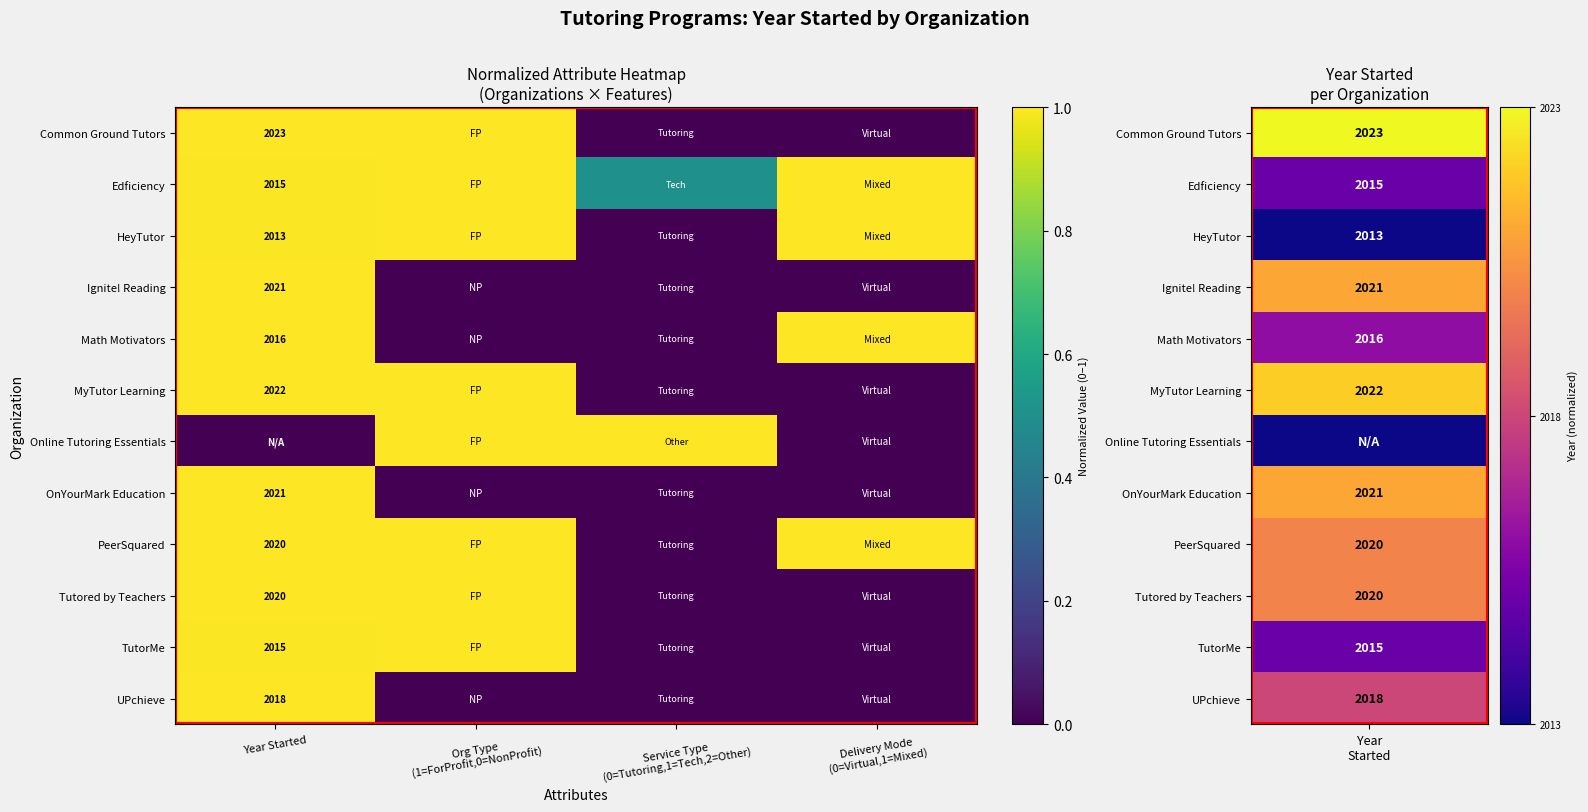

The value of Tutored by Teachers at Year Started is 800.6. True or false?

False